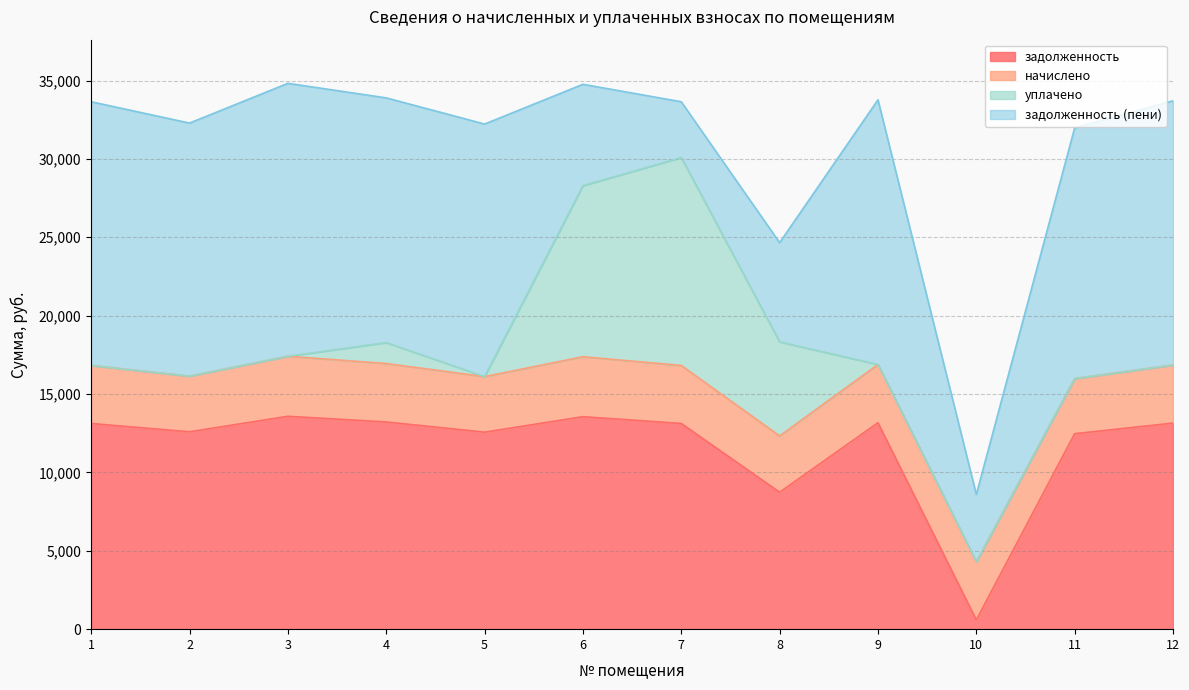

Where is уплачено nearest to the value 6632?

8